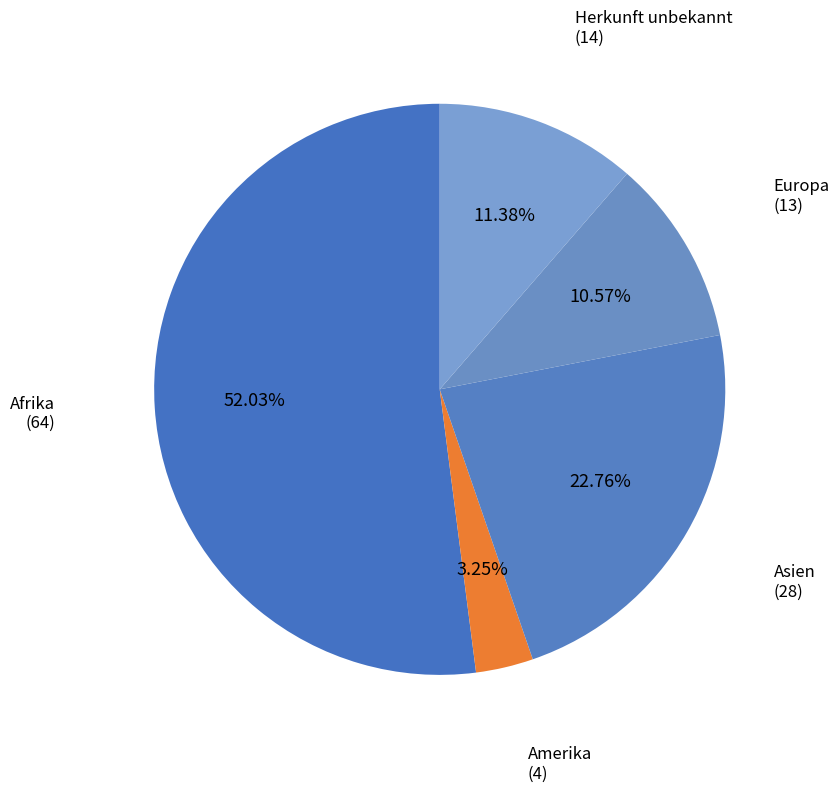

Count the number of slices in the pie.

5